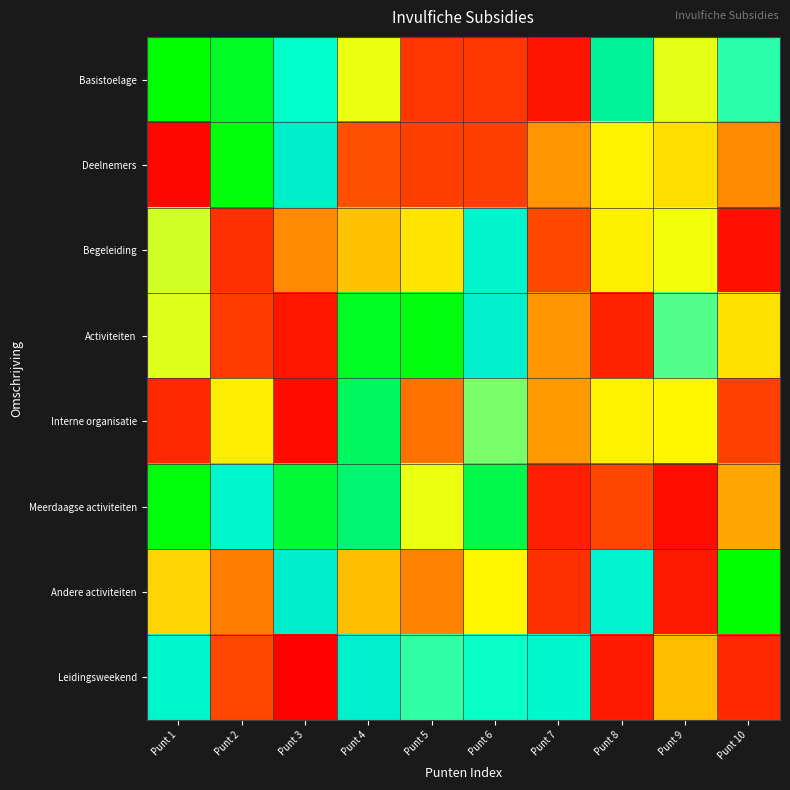

Which series has the largest total across all categories?

Basistoelage